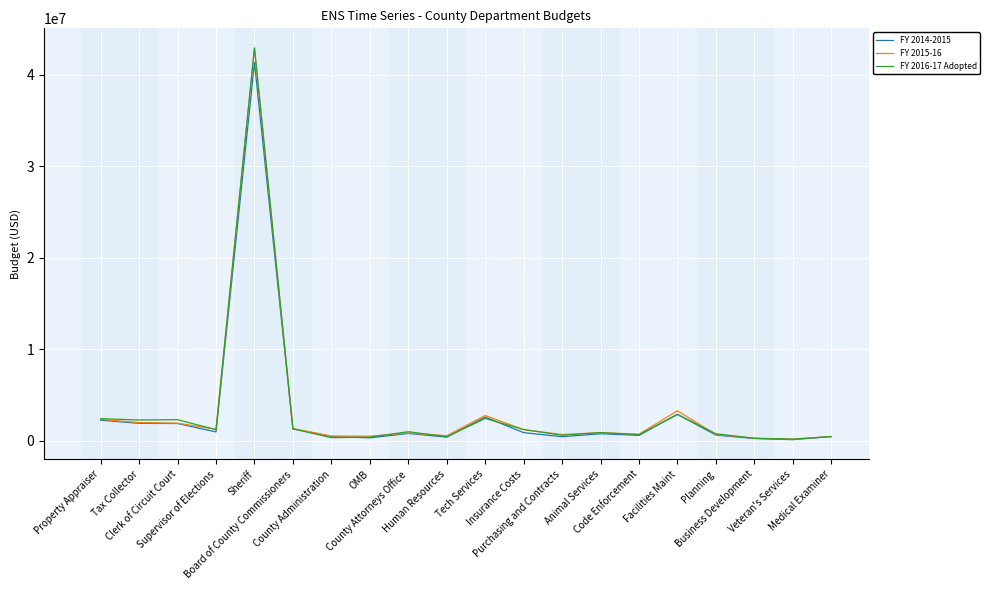

Read the FY 2016-17 Adopted value at Business Development, to the nearest 10.

260370